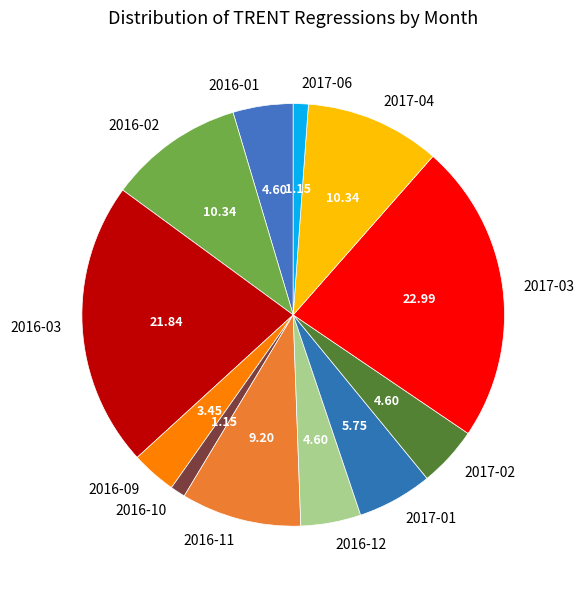

Approximately how many times larger is the value at 2016-12 compared to 2016-11?

0.5